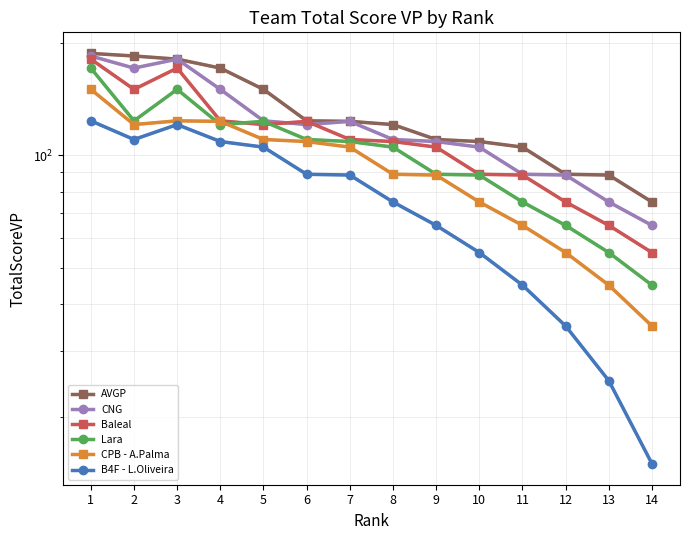

List the series in order of their overall mean, highest first.

AVGP, CNG, Baleal, Lara, CPB - A.Palma, B4F - L.Oliveira